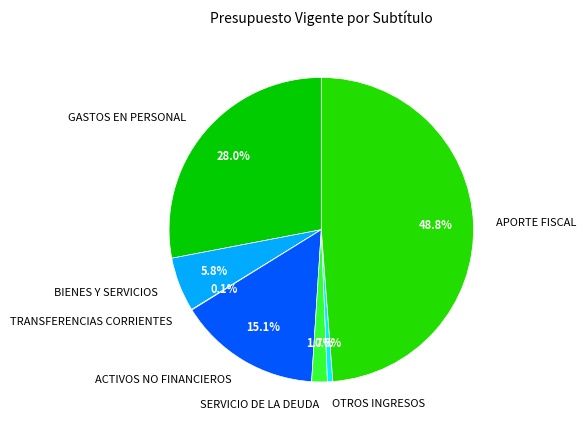

Which category has the biggest portion of the pie?

APORTE FISCAL